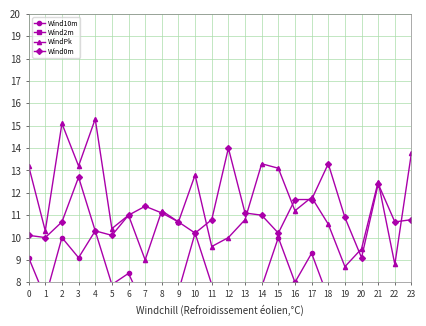

True or false: WindPk and Wind2m cross at least once.

False